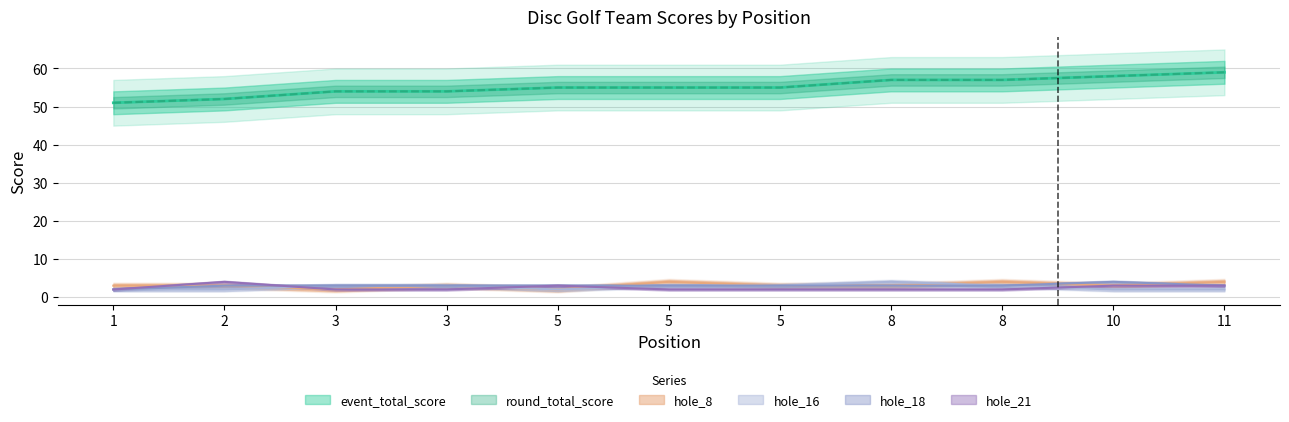

What is the value of the hole_21 point at the 9th from the left?

2